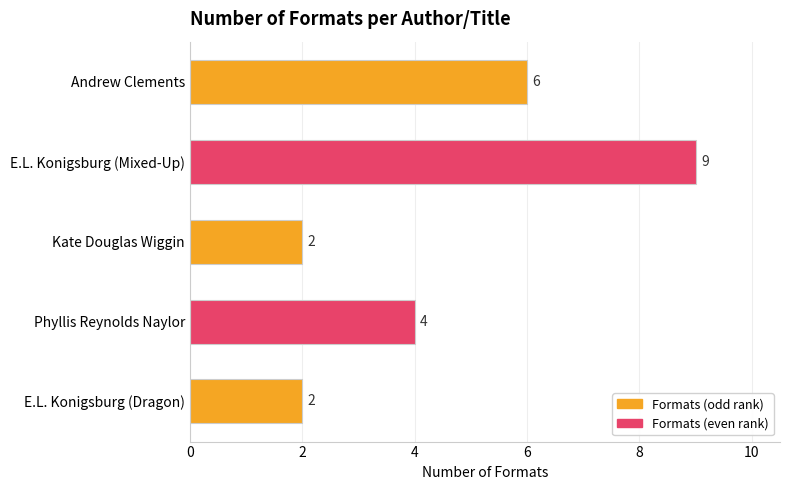

Between Phyllis Reynolds Naylor and E.L. Konigsburg (Dragon), which is larger?

Phyllis Reynolds Naylor